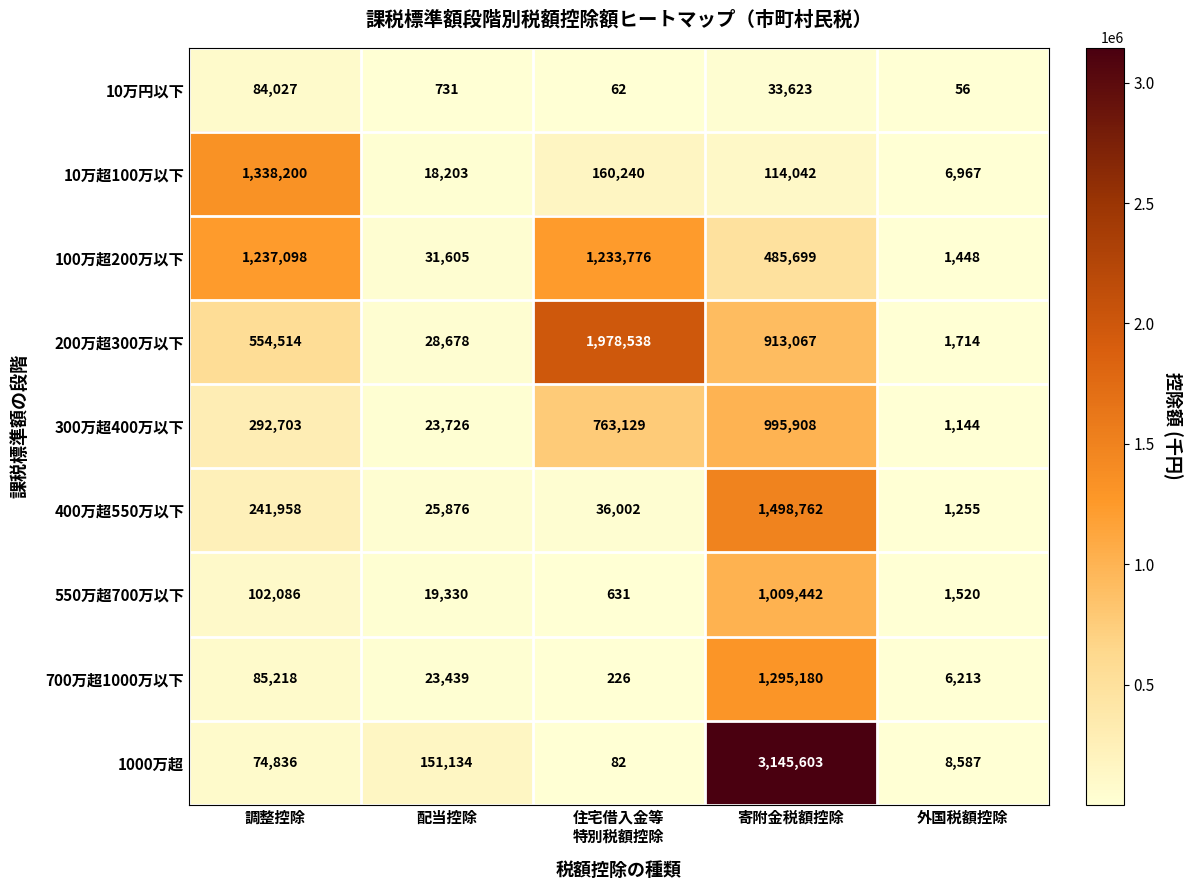

How many data points in 300万超400万以下 are less than 292703?

2